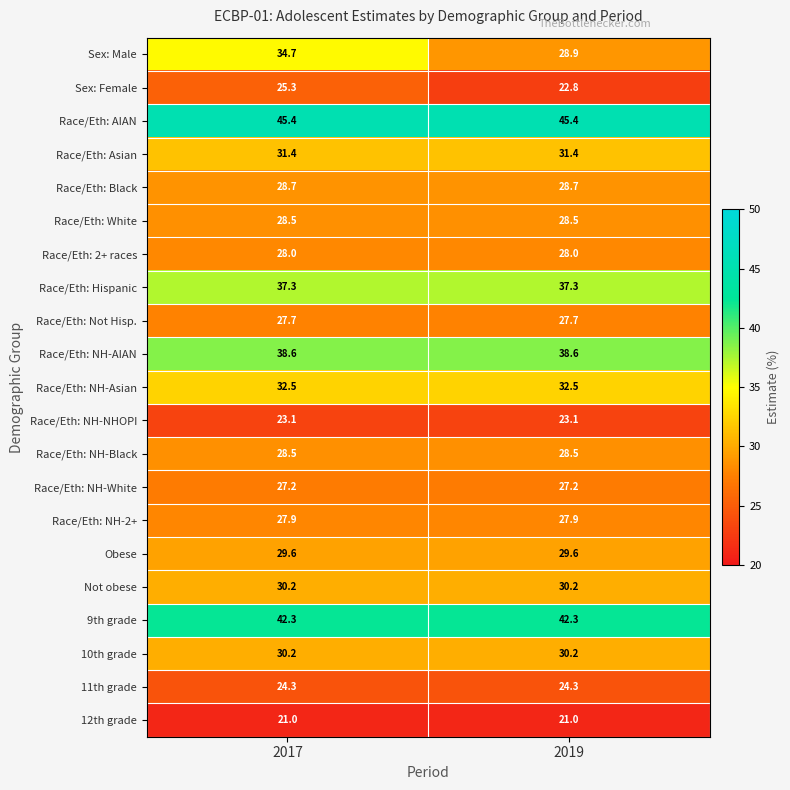

What is the spread (max minus min) of values at 2019?

24.4